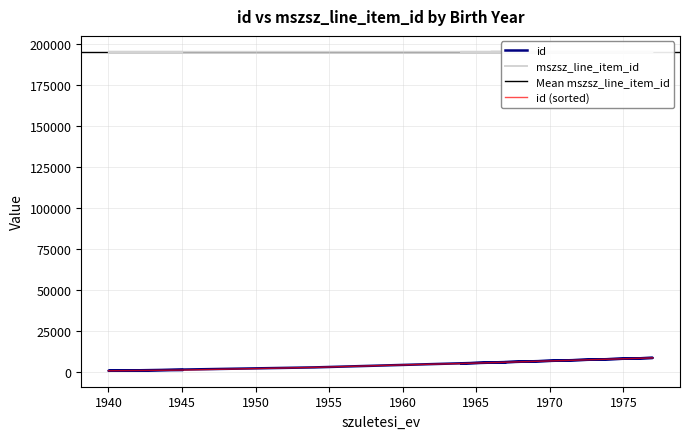

Which series changed the most between 1977 and 1961?

id